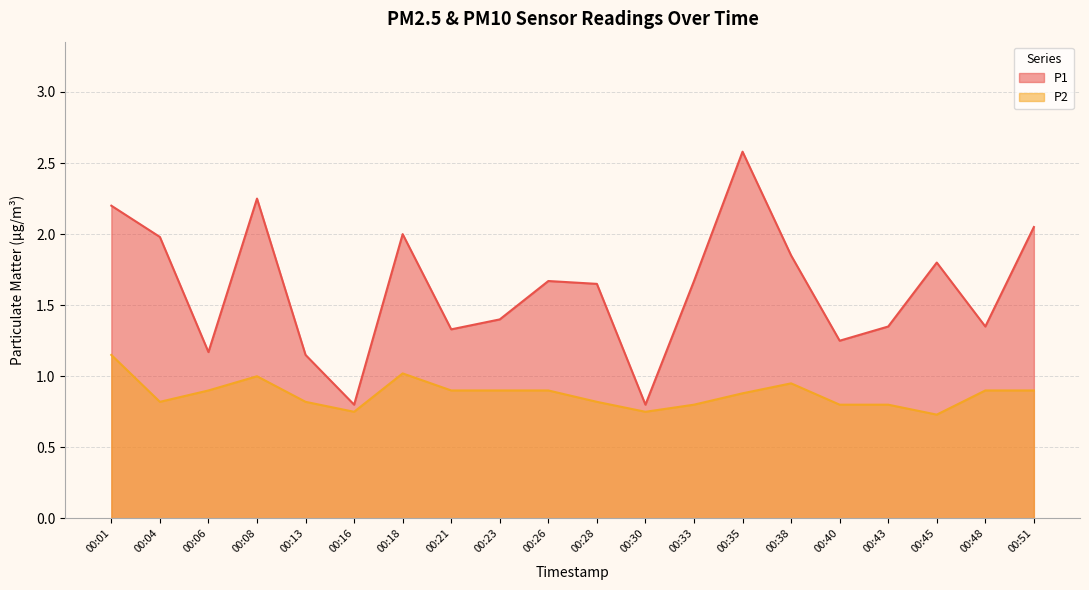

What is the highest value of the P1 series?

2.6